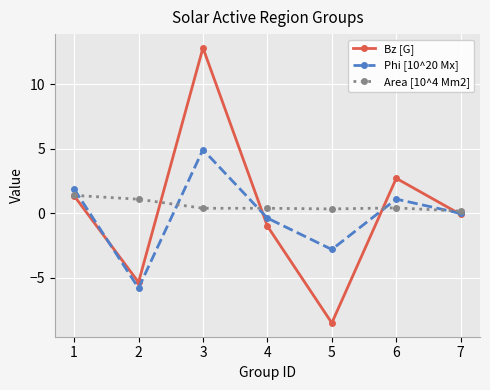

What is the difference between the highest and lowest values at 5?

8.8